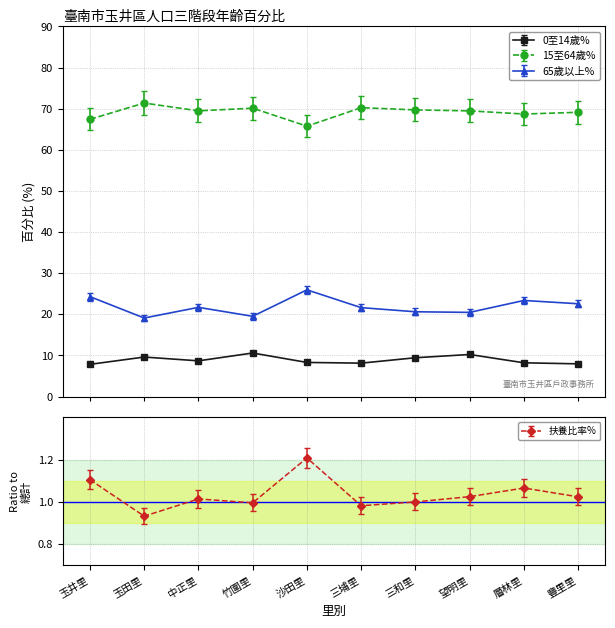

How many interior local valleys does the 65歲以上% series have?

3